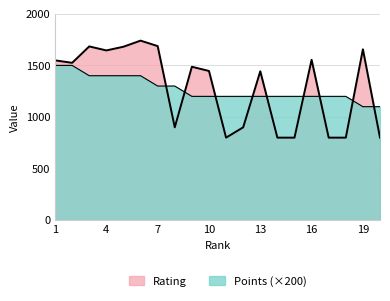

True or false: Rating and Points intersect in this chart.

True